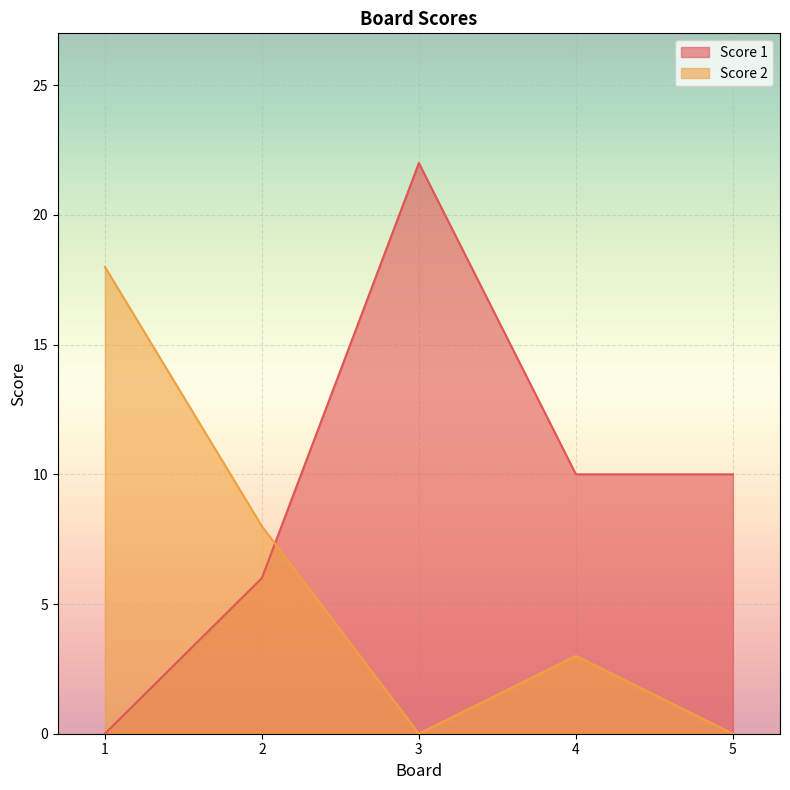

Where is Score 2 nearest to the value 9?

2